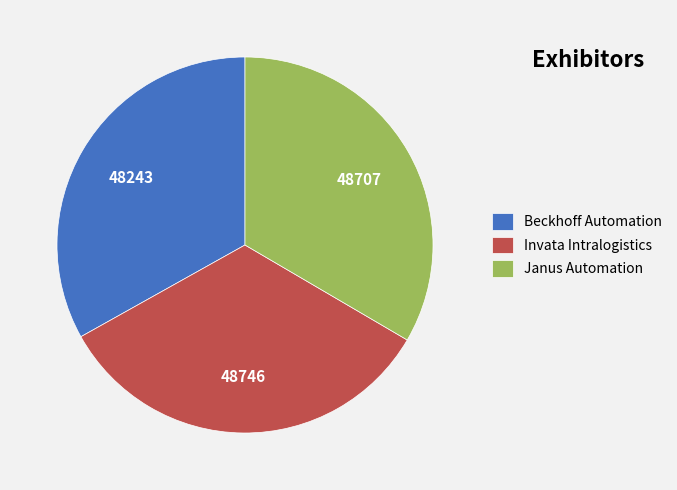

Is the sum of Invata Intralogistics and Janus Automation greater than half?

Yes